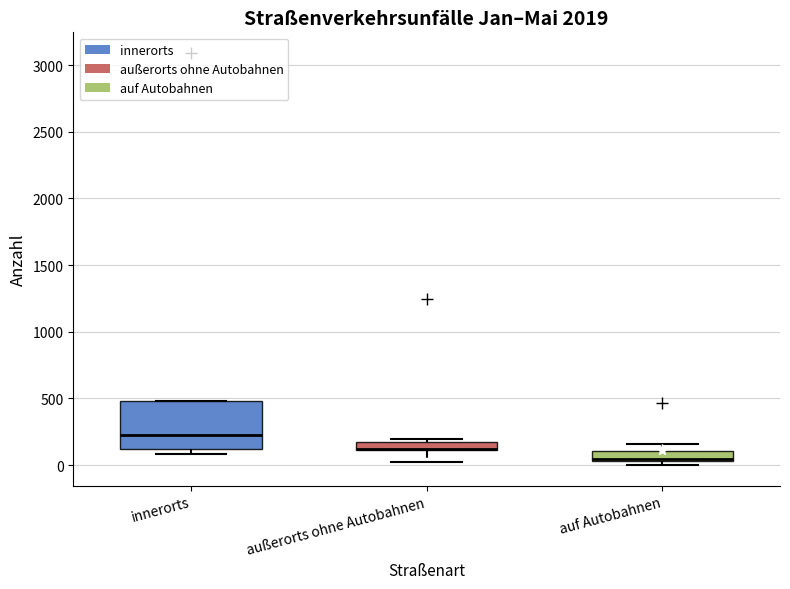

Where does the upper whisker of the box for auf Autobahnen end on the y-axis? The values are not printed on the chart, so give them approximately, as read against the axis.

150